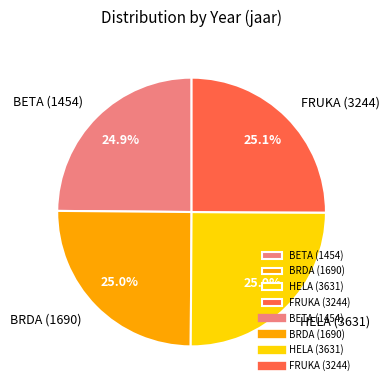

Does any single category account for the majority?

No